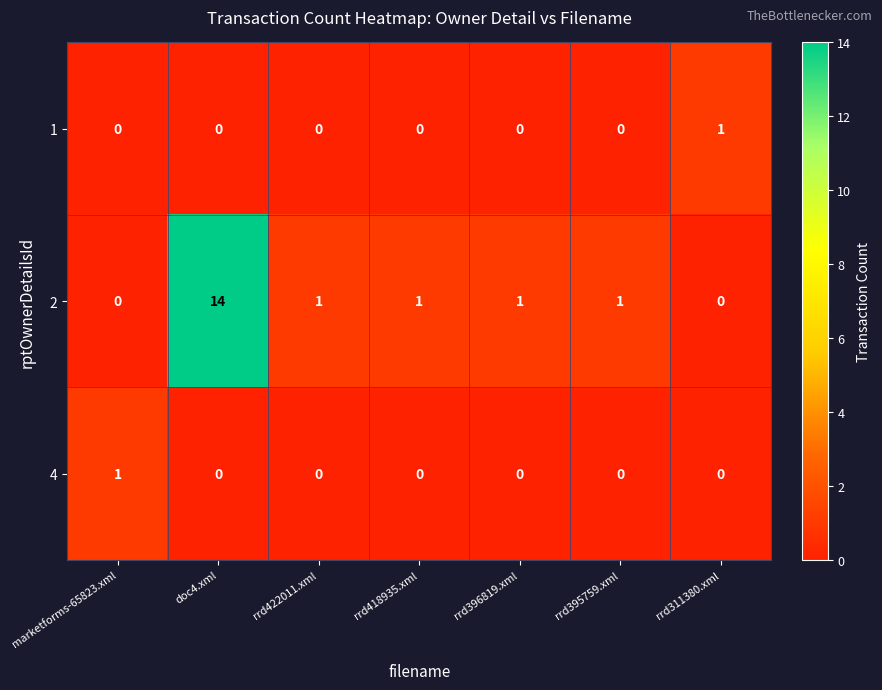

At which category is the sum across all series the highest?

doc4.xml